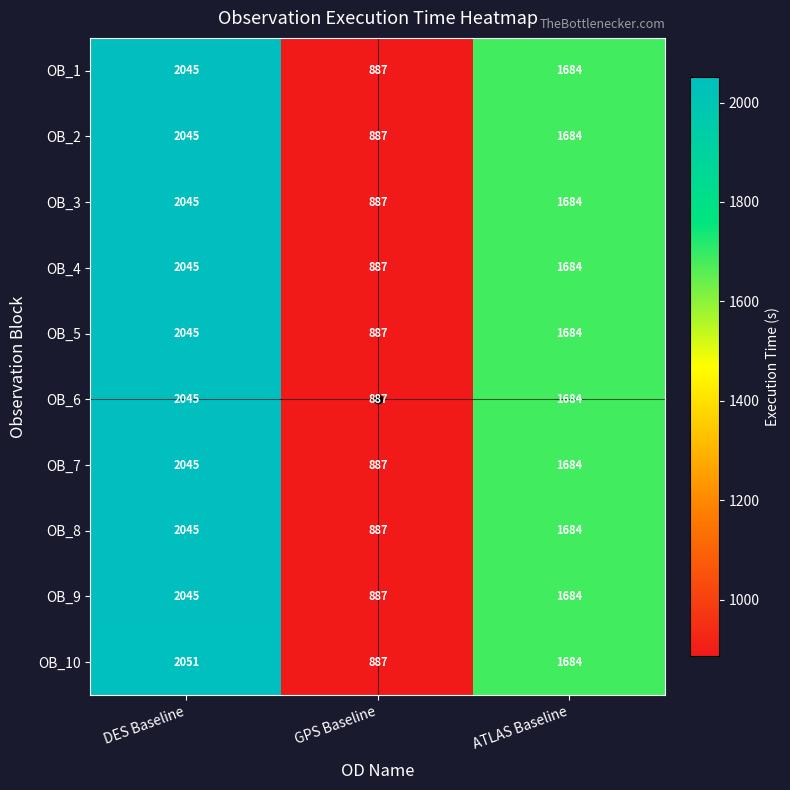

Rank the categories by OB_6 value from lowest to highest.

GPS Baseline, ATLAS Baseline, DES Baseline